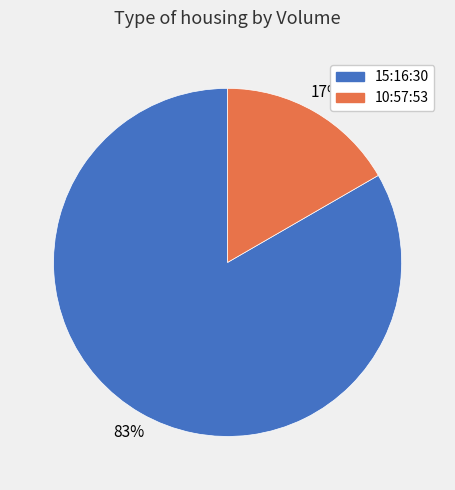

Combined, do 15:16:30 and 10:57:53 account for over 50%?

Yes